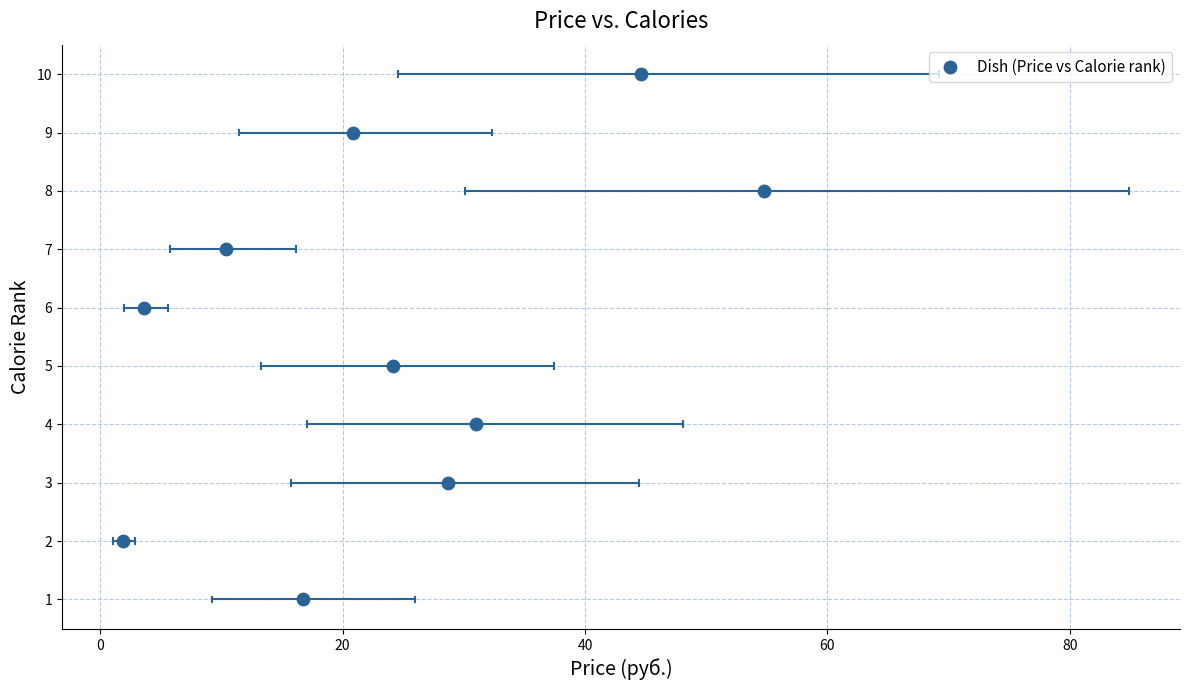

What is the range of Y values (max minus min)?

9